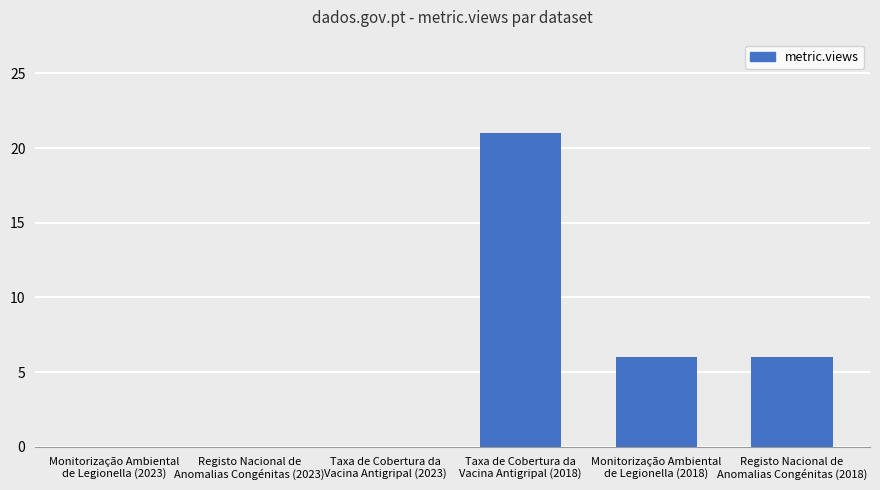

Is it true that the value at Monitorização Ambiental
de Legionella (2023) is -11?

False